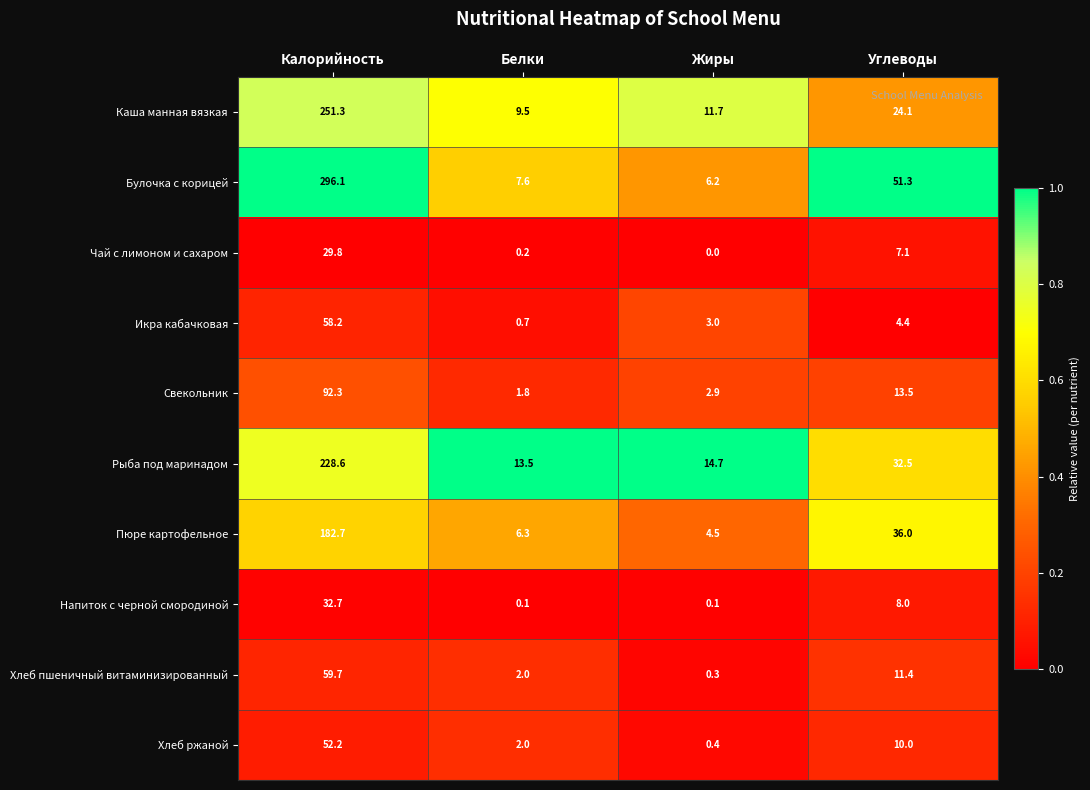

At Углеводы, list the series in order from largest to smallest.

Булочка с корицей, Пюре картофельное, Рыба под маринадом, Каша манная вязкая, Свекольник, Хлеб пшеничный витаминизированный, Хлеб ржаной, Напиток с черной смородиной, Чай с лимоном и сахаром, Икра кабачковая